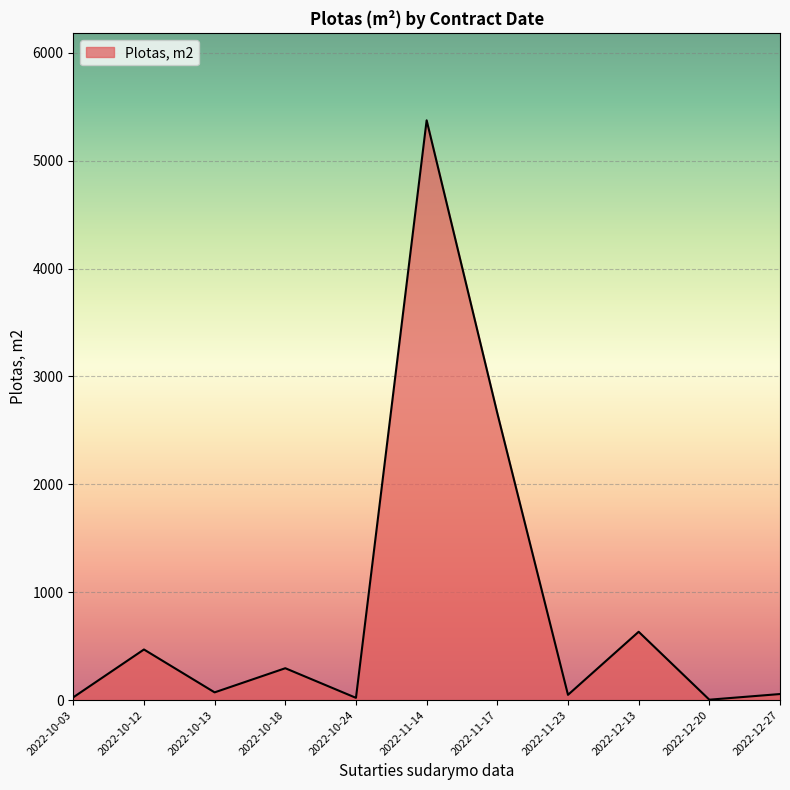

Between 2022-12-13 and 2022-10-18, which is larger?

2022-12-13